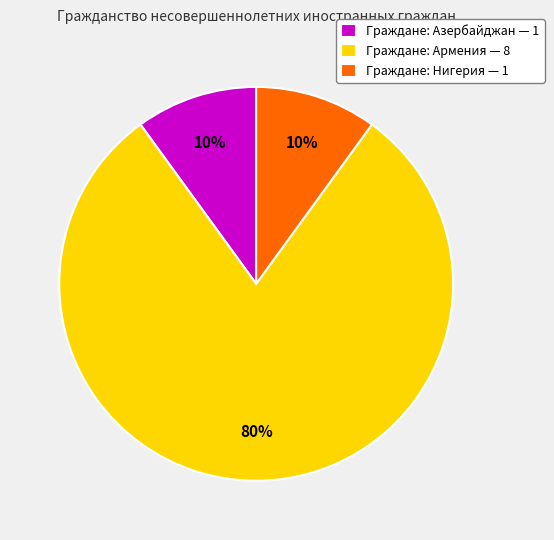

To the nearest percent, what is the average slice percentage?

33%